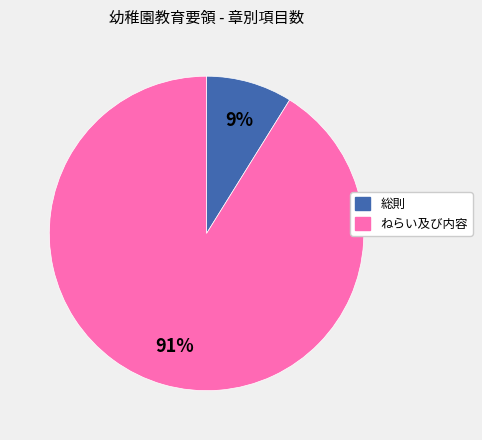

Combined, do ねらい及び内容 and 総則 account for over 50%?

Yes